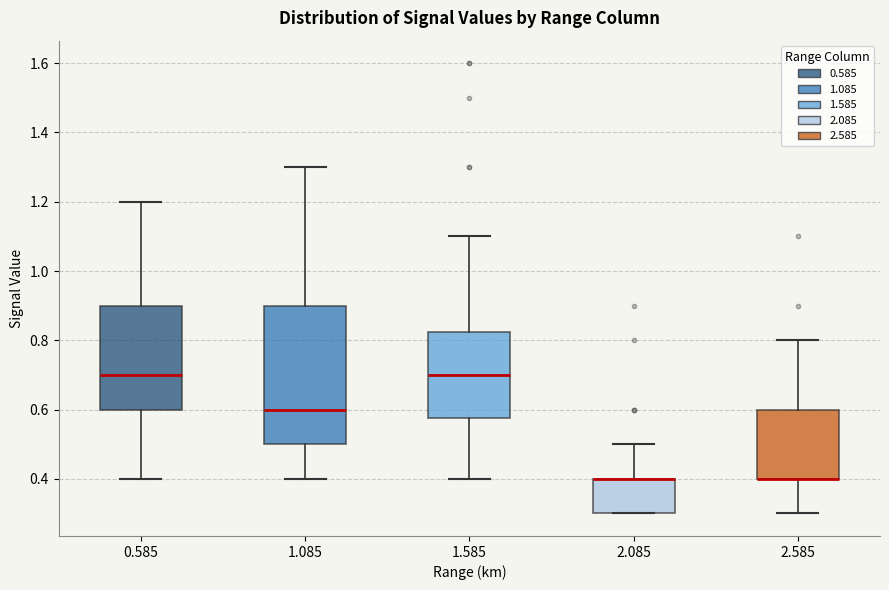

Which box is the tallest, from its lower edge to its upper edge?

1.085